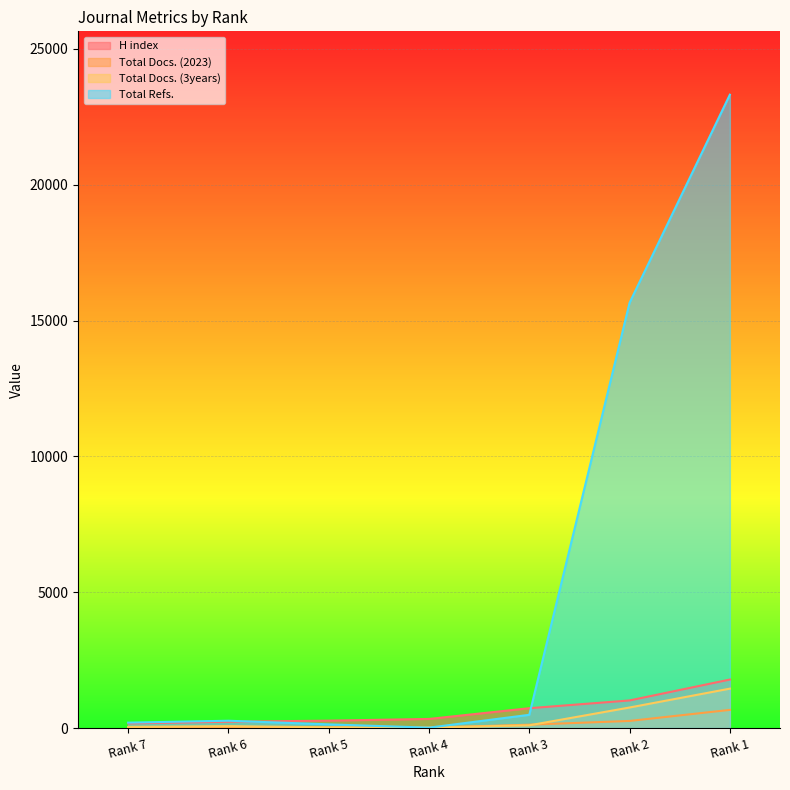

What is the smallest value displayed?

14